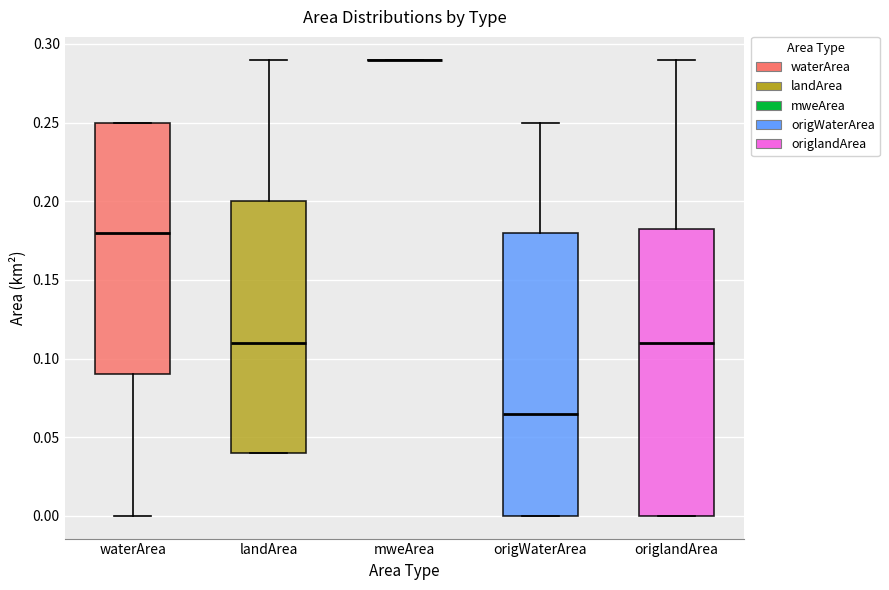

Where is the lower edge of the box for landArea on the y-axis? The values are not printed on the chart, so give them approximately, as read against the axis.

0.040